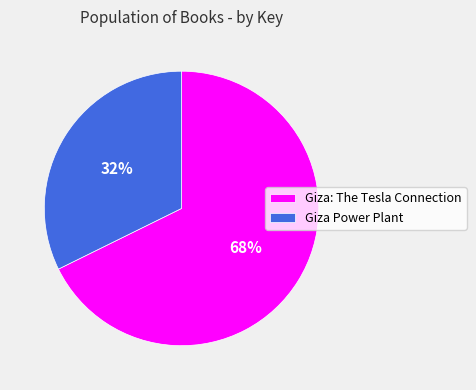

True or false: Giza Power Plant accounts for 42% of the total.

False